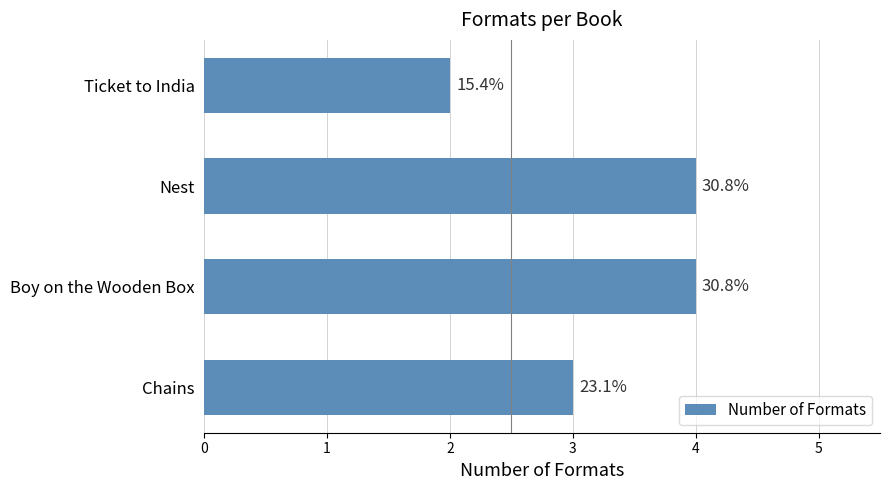

Are the bars horizontal?

Yes